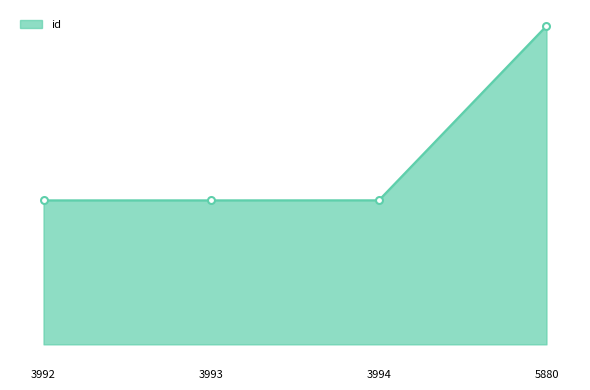

What is the difference between the values at 5880 and 3992?

12557